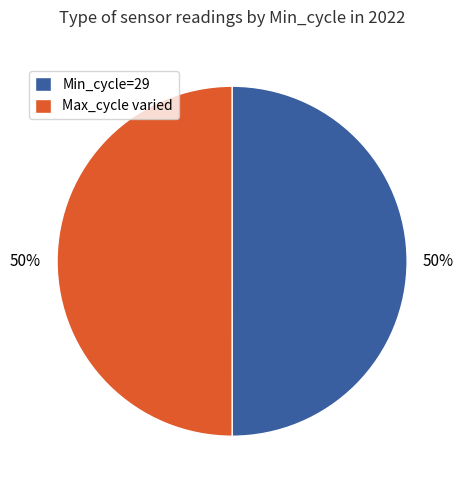

What is the ratio of the value at Max_cycle varied to the value at Min_cycle=29?

1.0